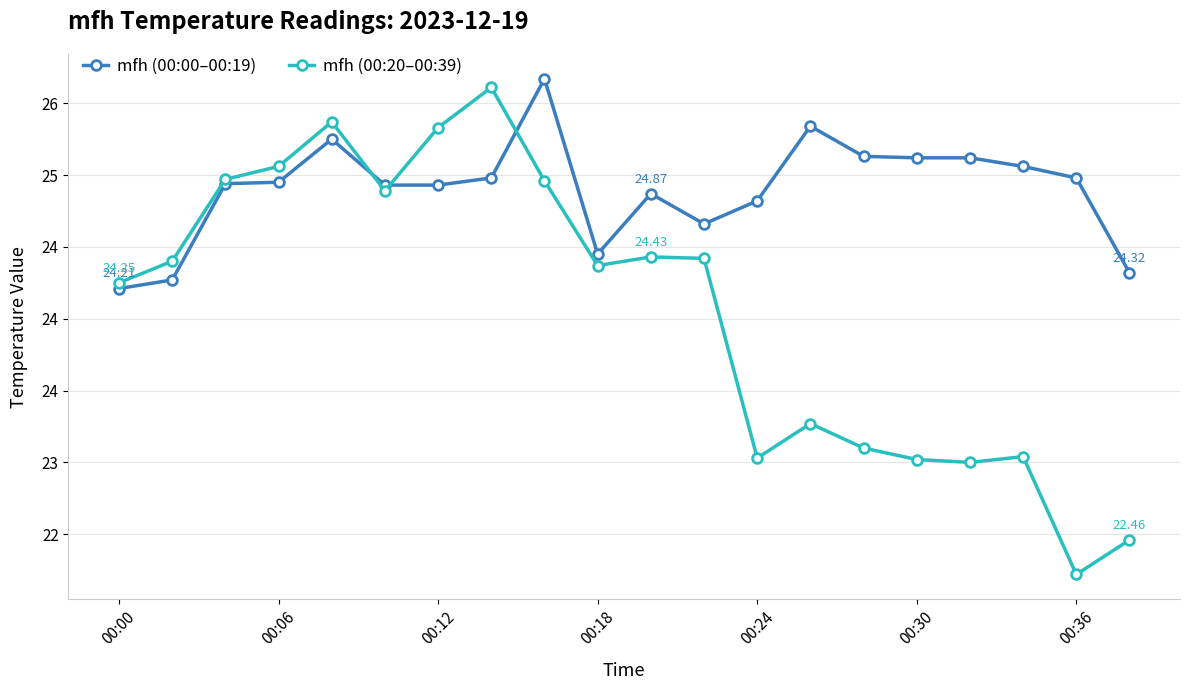

How many times do mfh (00:00–00:19) and mfh (00:20–00:39) cross each other?

3